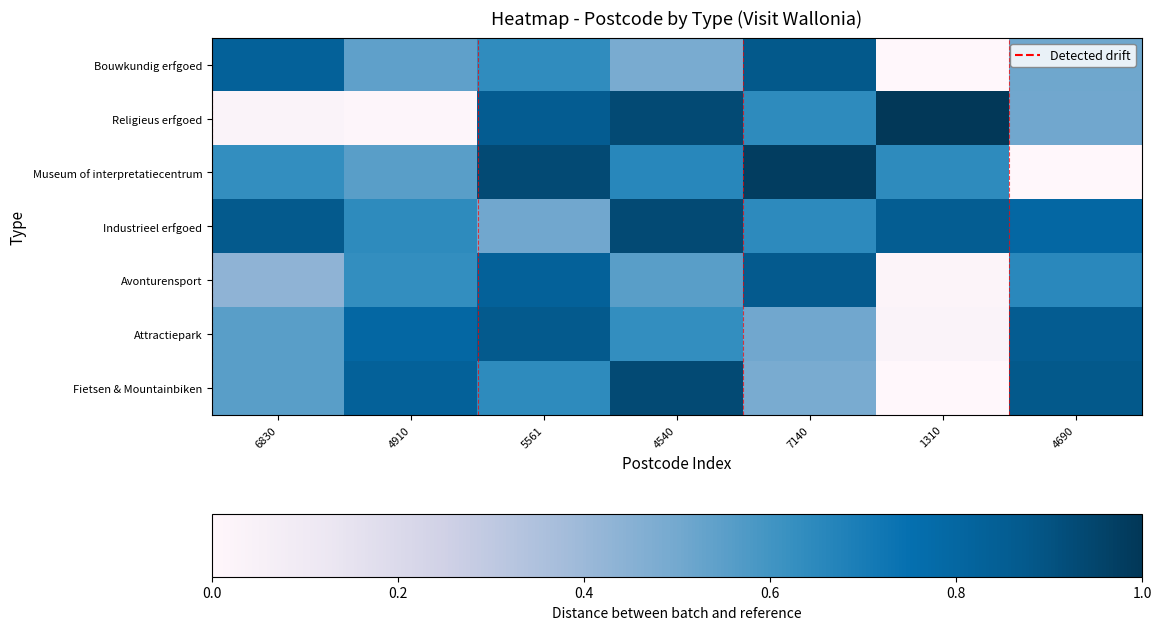

At which category is the sum across all series the highest?

5561